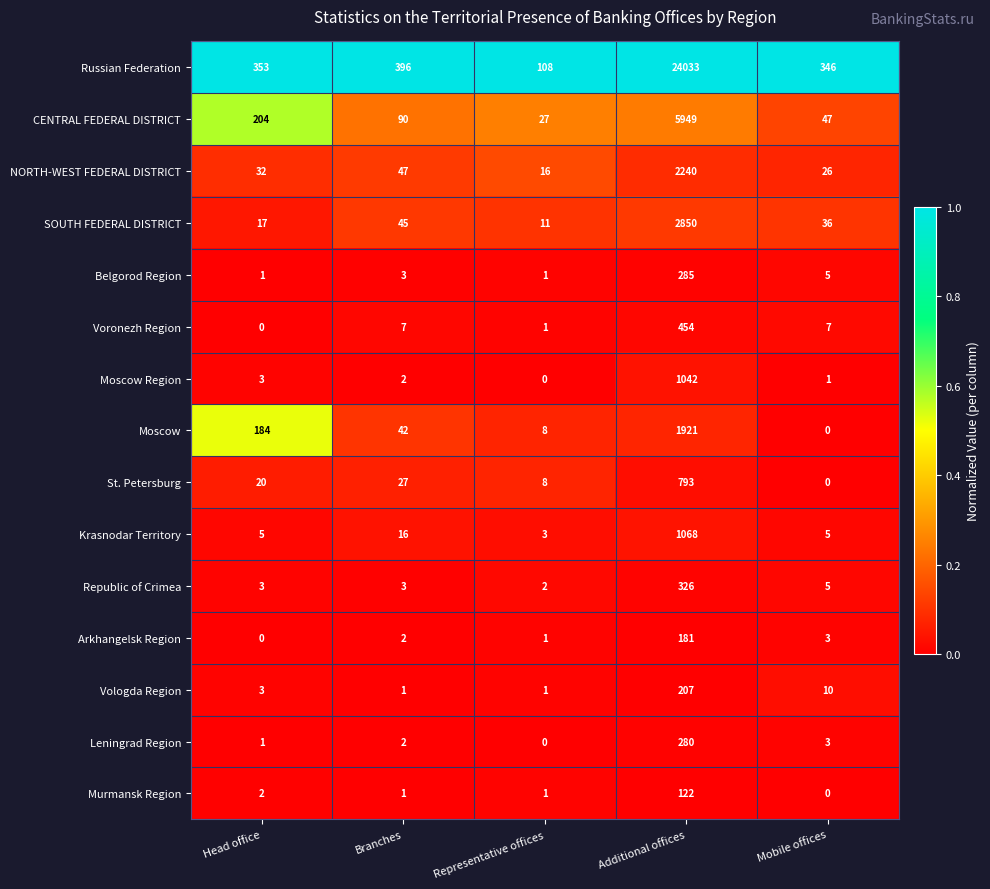

At how many categories does at least one series exceed 0?

5